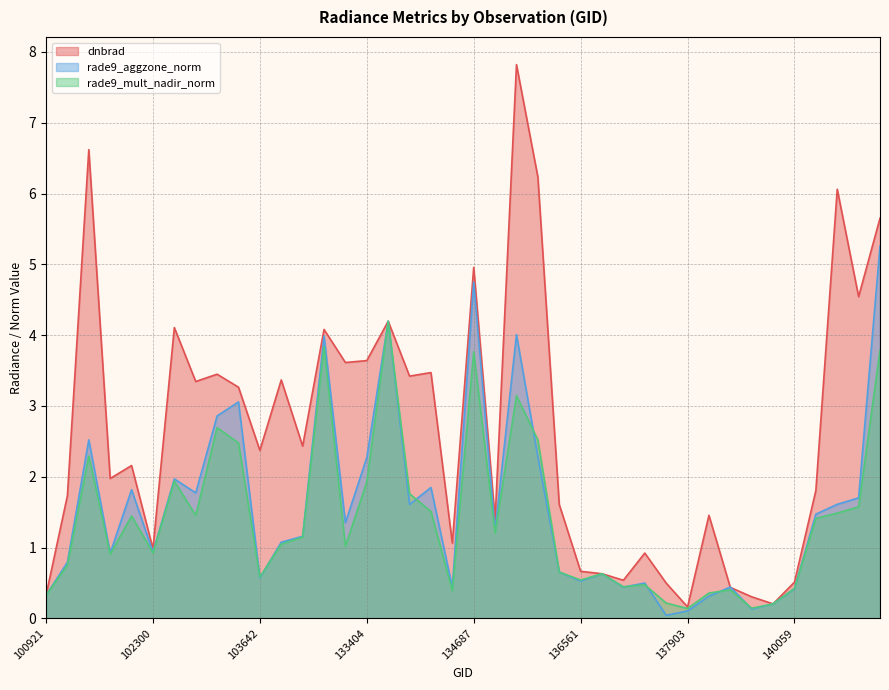

True or false: rade9_aggzone_norm has more than 1 interior local peaks.

True